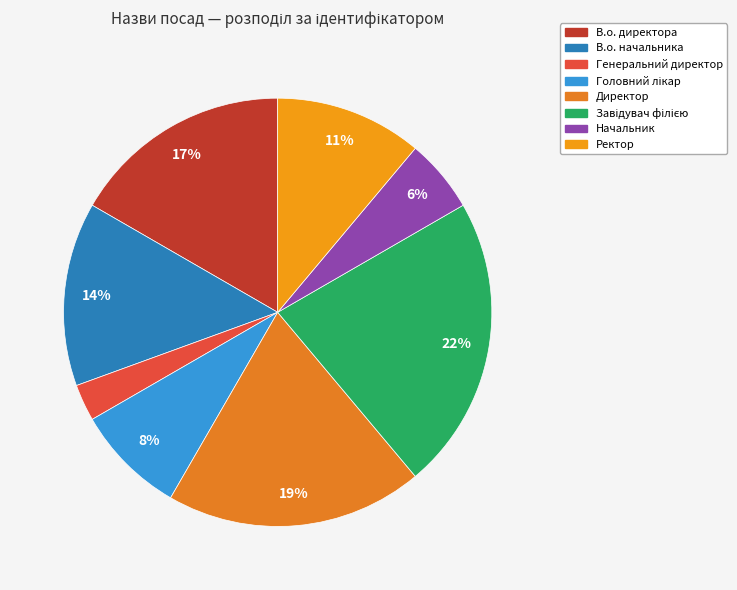

What is the largest slice in the pie chart?

Завідувач філією